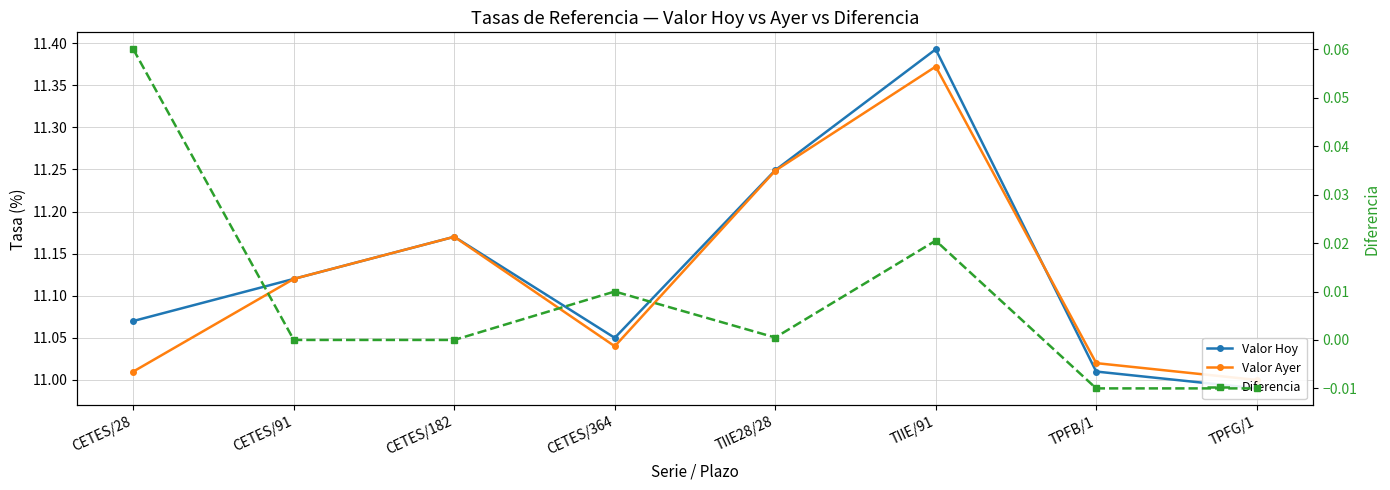

True or false: Valor Hoy has more than 2 interior local peaks.

False